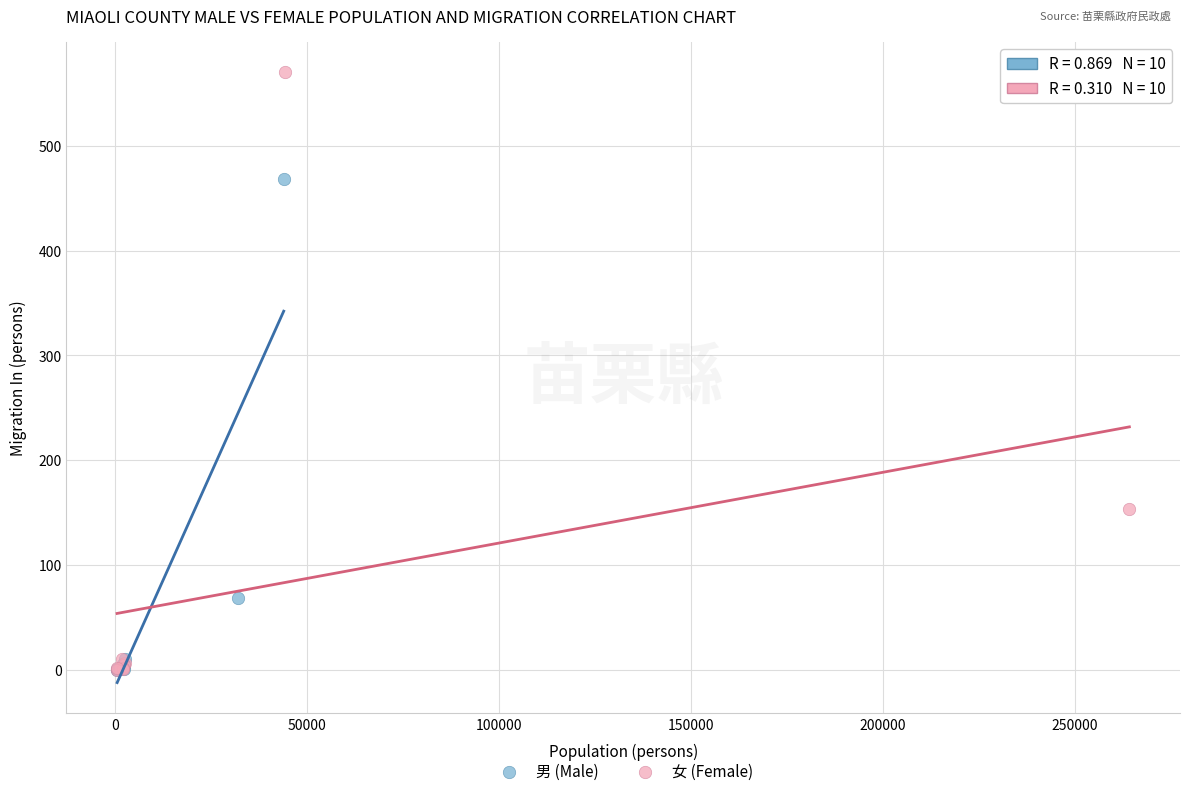

Which series has the largest Y range (max minus min)?

女 (Female)